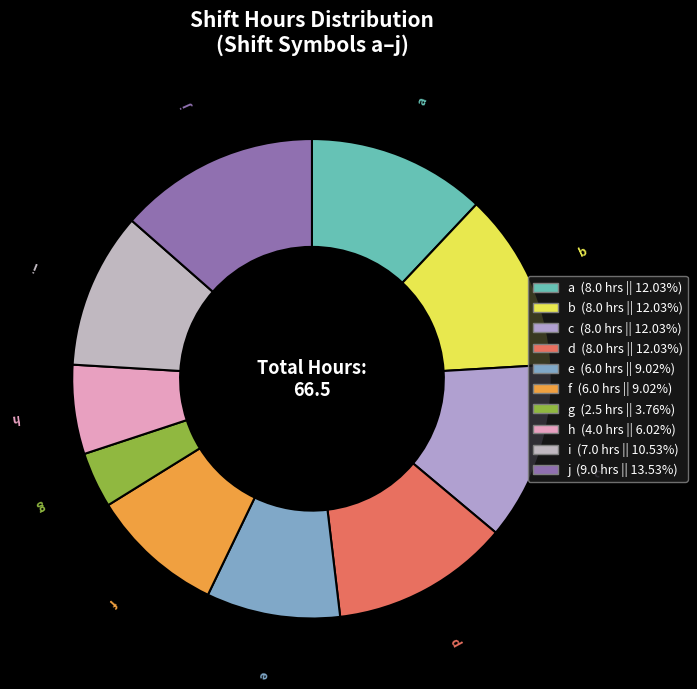

What is the ratio of the value at i to the value at d?

0.9